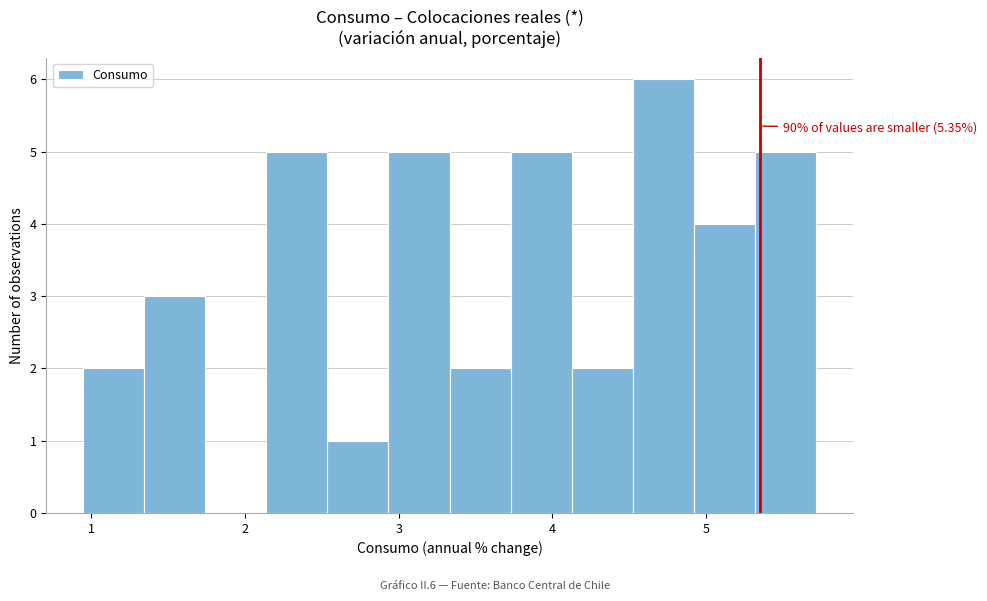

Around what value on the x-axis is the tallest bar? Give the approximate position of its centre, as read against the axis.

4.7